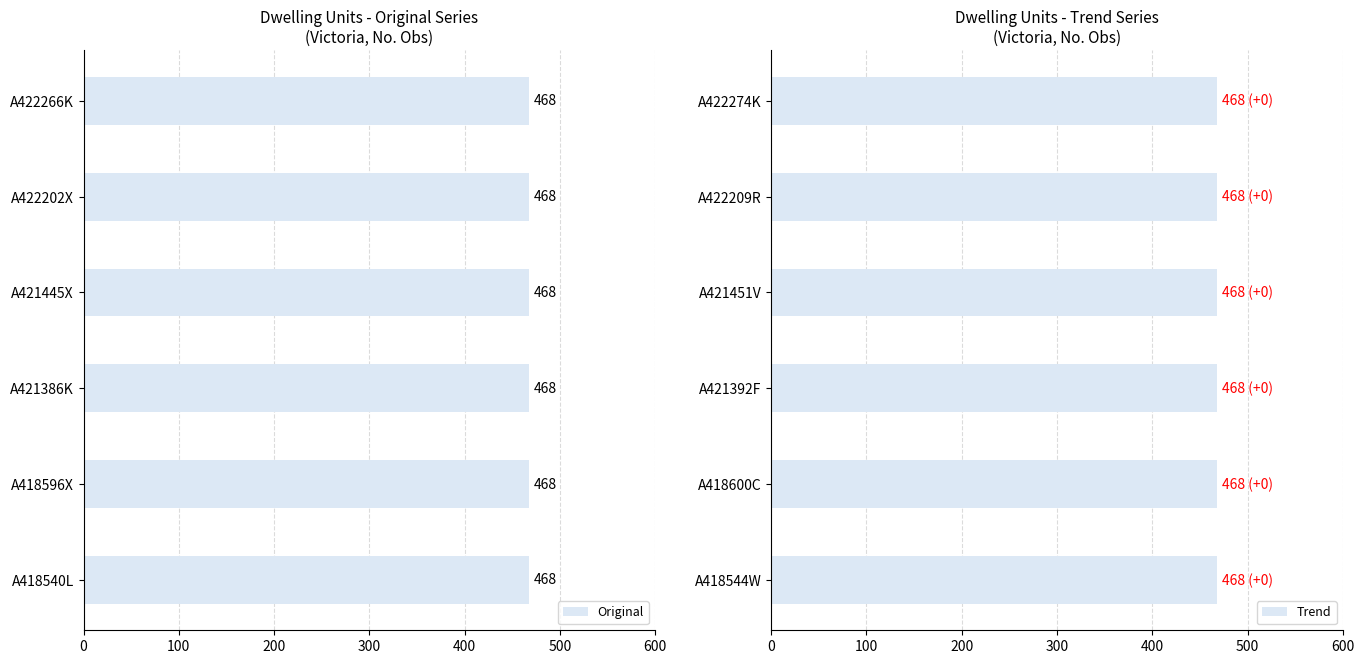

What position from the right is A422202X?

2